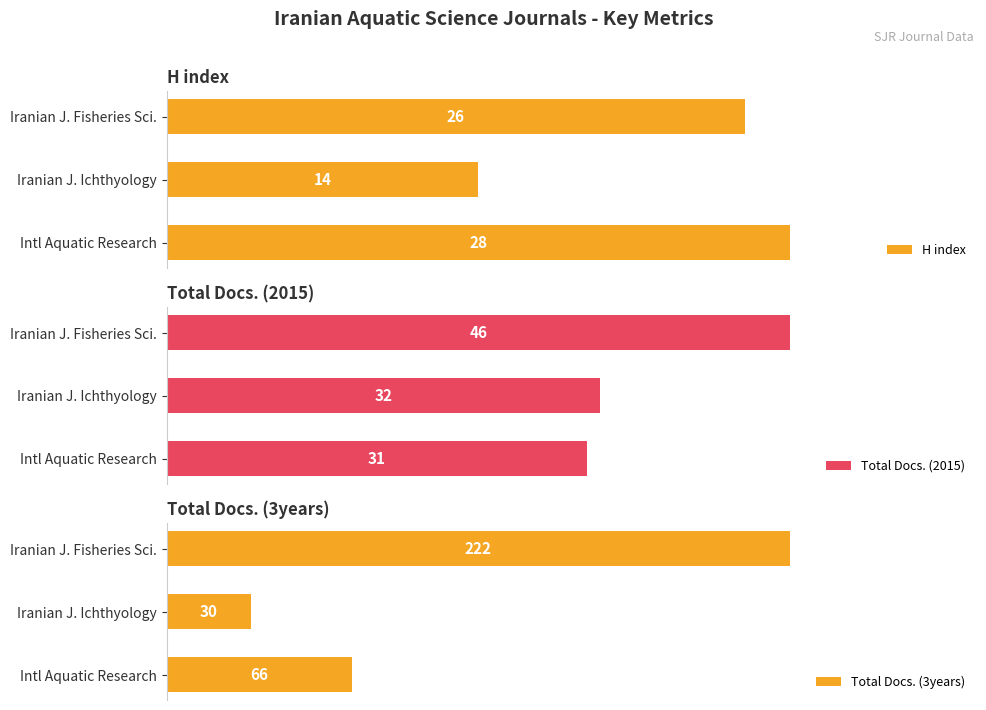

Where is Total Docs. (2015) nearest to the value 38?

Iranian J. Ichthyology